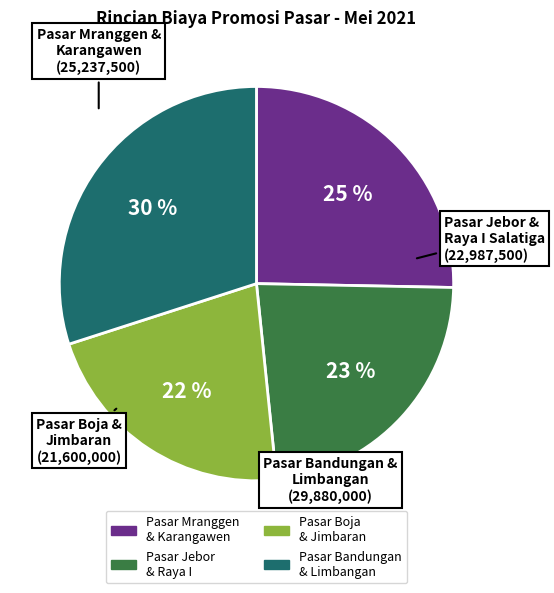

Does any single category account for the majority?

No